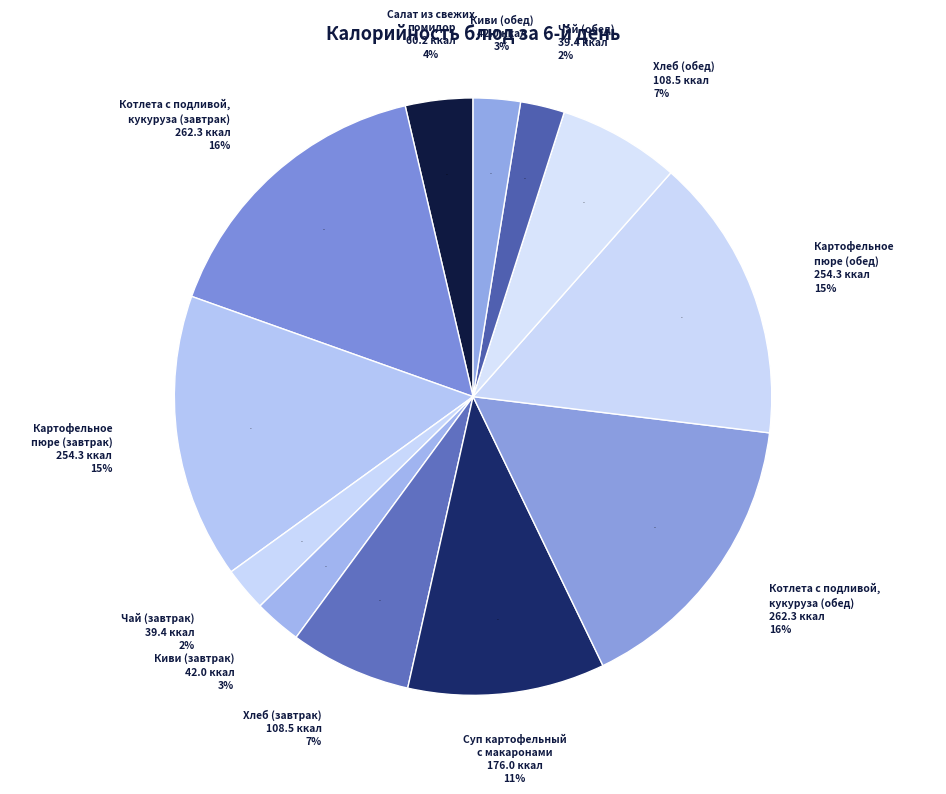

How many slices are in this pie chart?

12